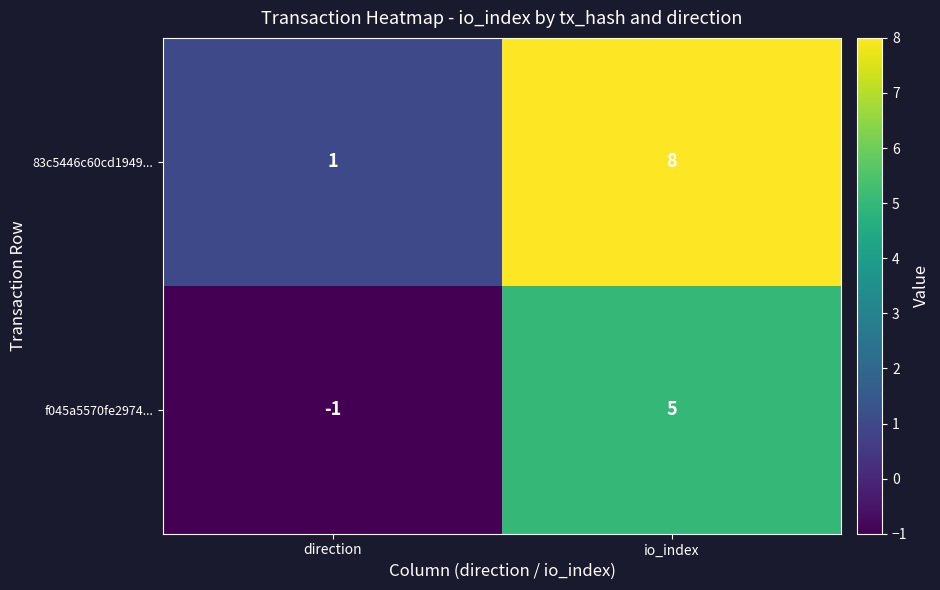

Reading right to left, list all the values displayed in this chart.

83c5446c60cd1949...: 8	1
f045a5570fe2974...: 5	-1